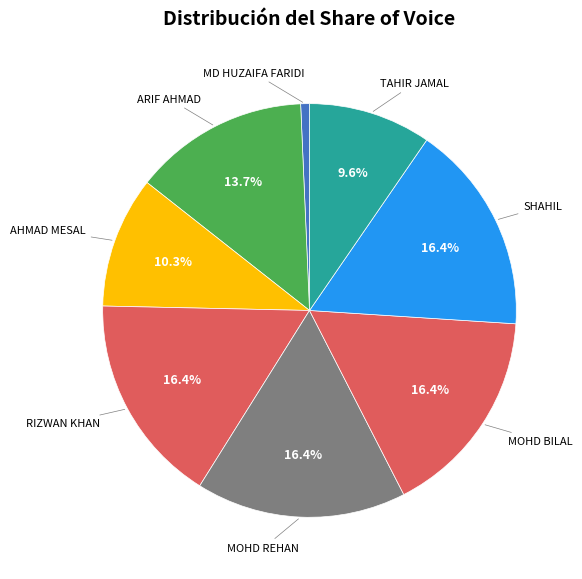

Count the number of slices in the pie.

8